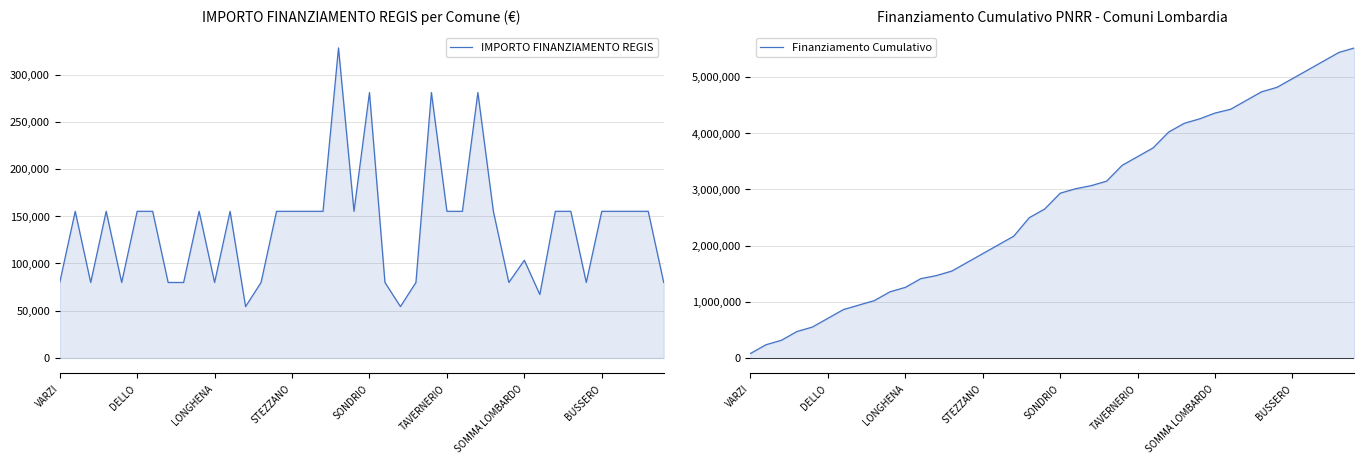

Which series has the largest range (max minus min)?

Finanziamento Cumulativo